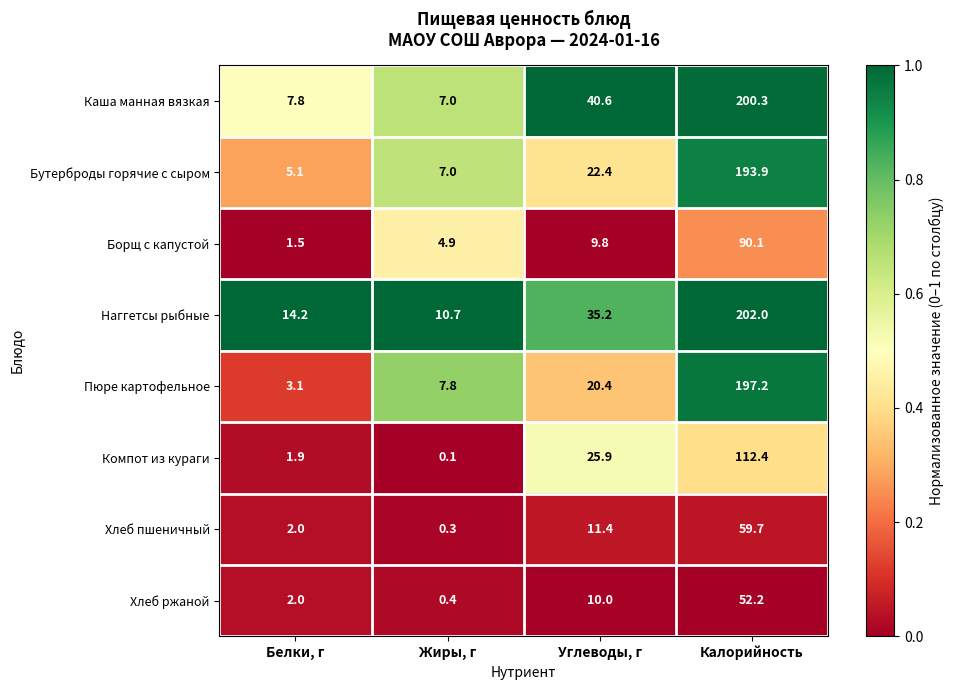

Rank the series by their maximum value, from lowest to highest.

Хлеб ржаной, Хлеб пшеничный, Борщ с капустой, Компот из кураги, Бутерброды горячие с сыром, Пюре картофельное, Каша манная вязкая, Наггетсы рыбные